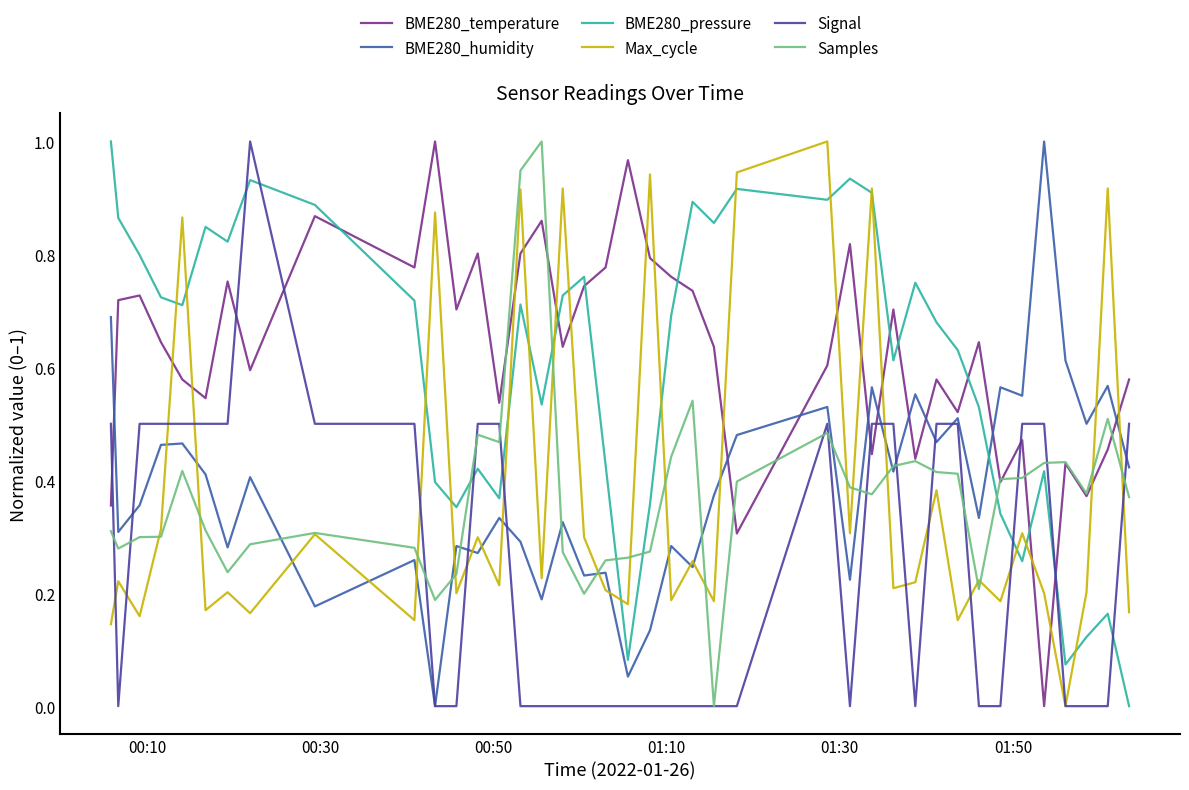

Is this an area chart (filled region under the line)?

No